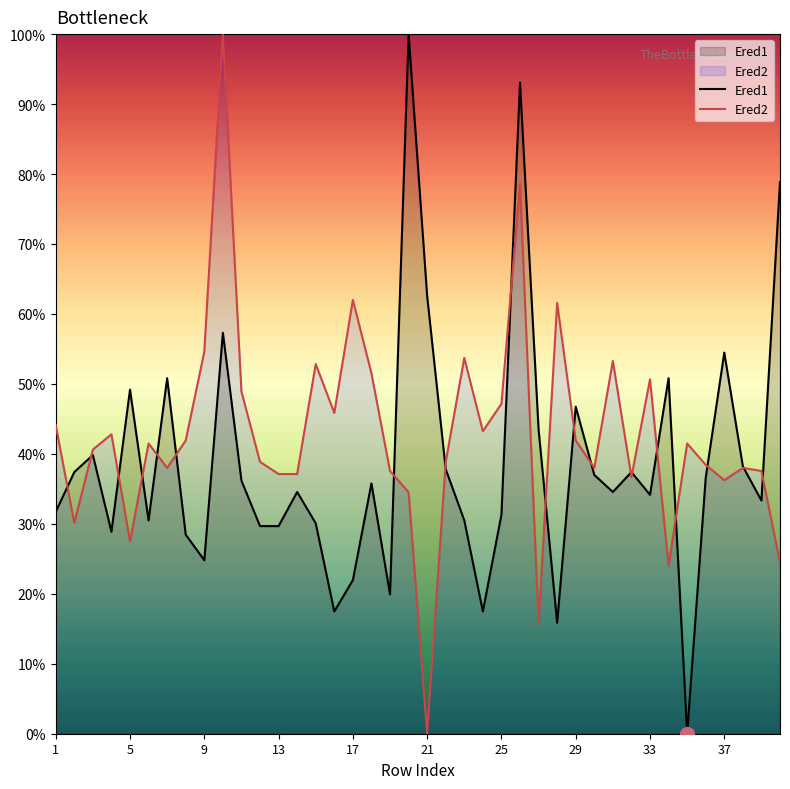

At which category is the sum across all series the highest?

26